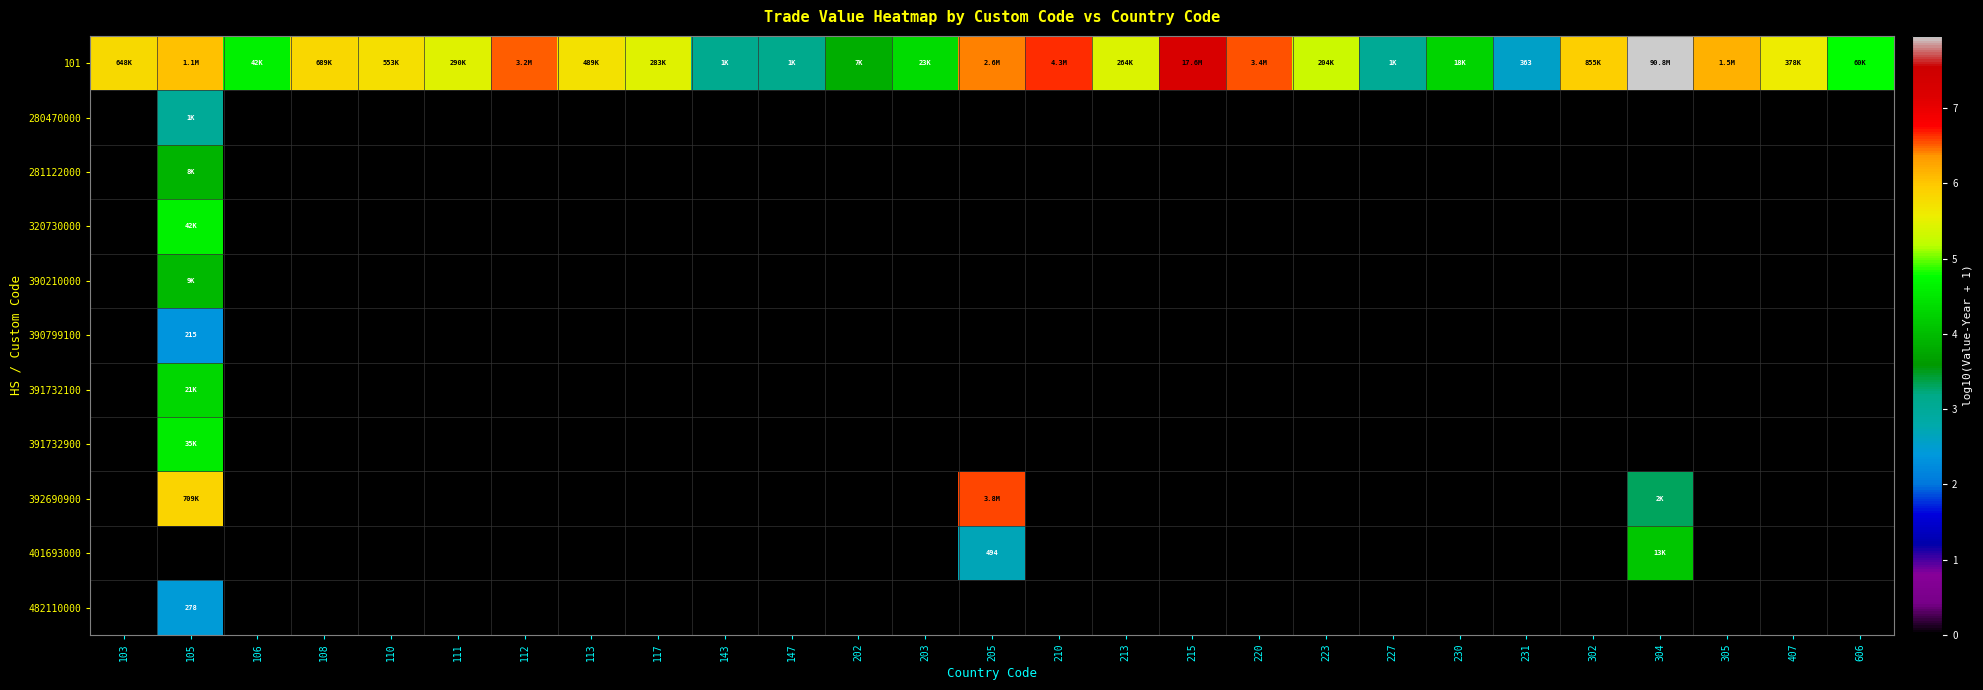

The value of 482110000 at 215 is 0.0. True or false?

True